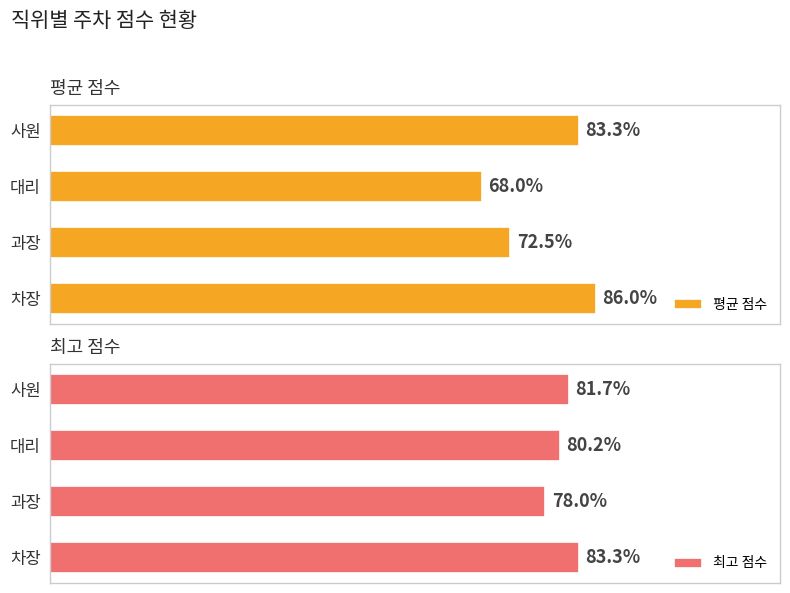

How many groups of bars are there?

4